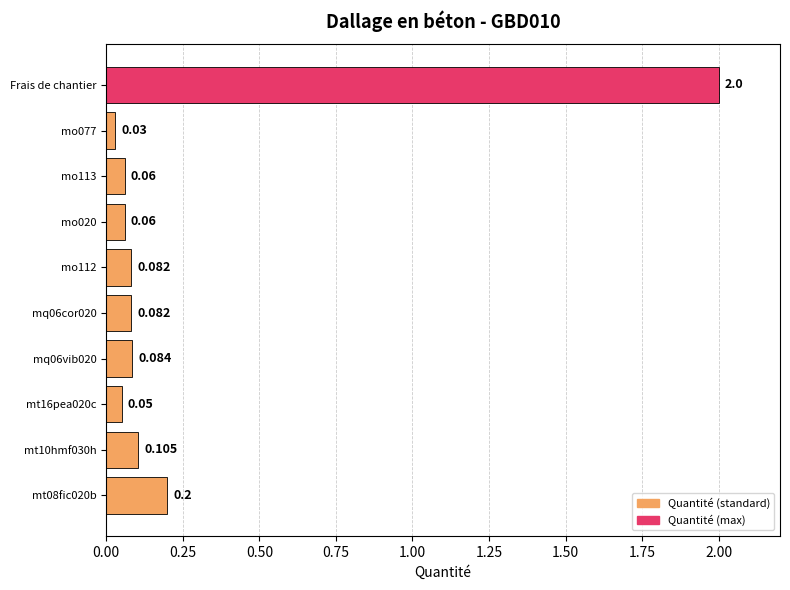

At which category does the chart reach its peak across all series?

Frais de chantier